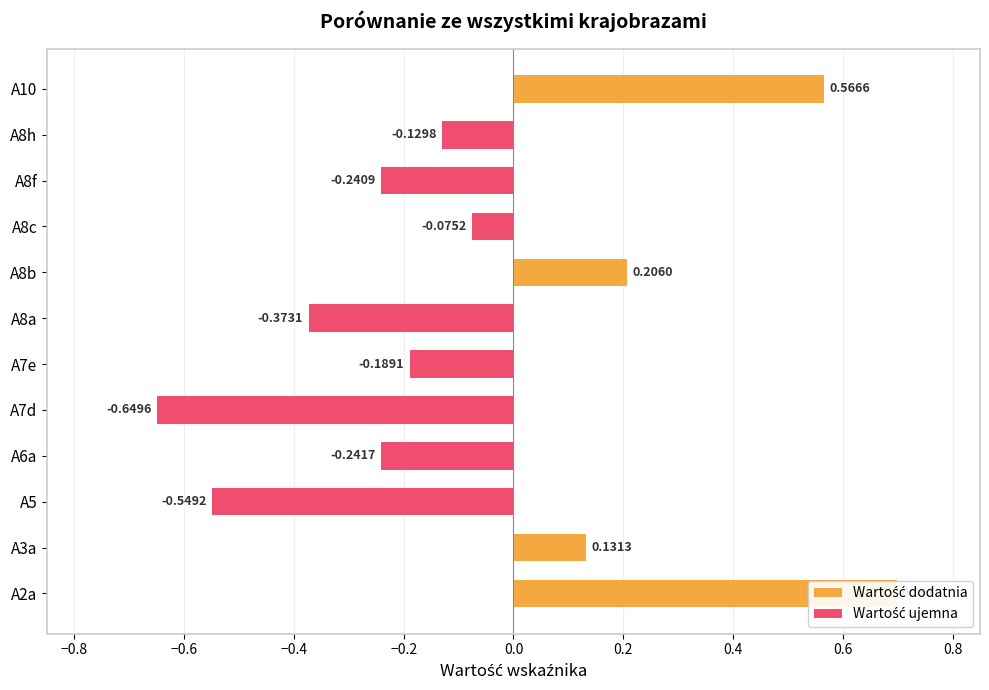

The value at A8a is -0.1. True or false?

False